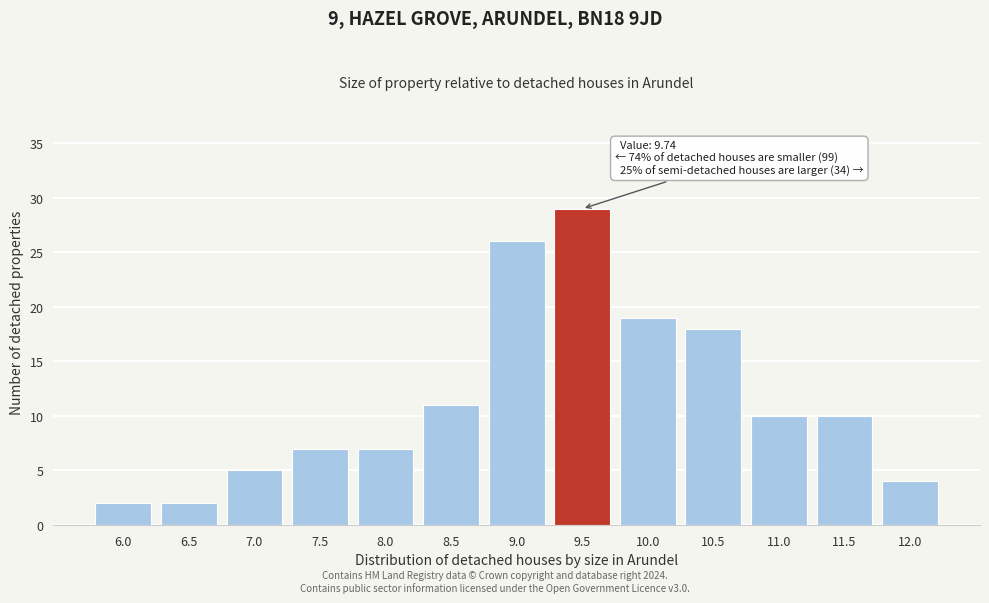

Reading left to right, list all the values displayed in this chart.

6.0=2	6.5=2	7.0=5	7.5=7	8.0=7	8.5=11	9.0=26	9.5=29	10.0=19	10.5=18	11.0=10	11.5=10	12.0=4